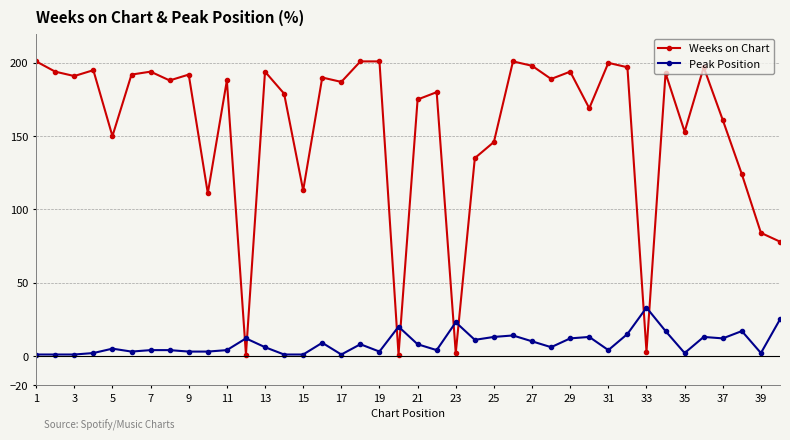

After their last crossing, which series has the higher values: Peak Position or Weeks on Chart?

Weeks on Chart